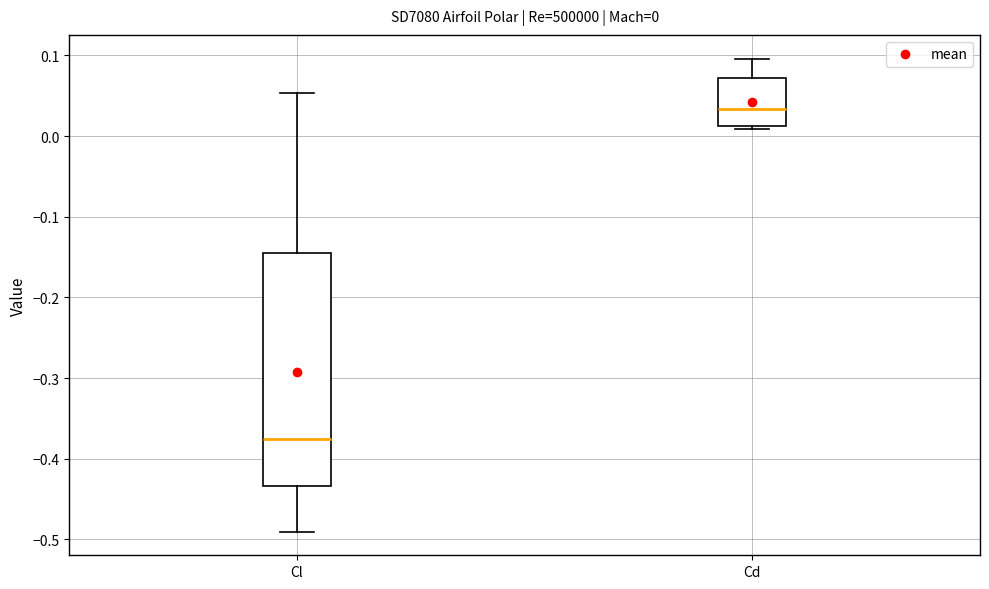

Which box's median line is the lowest?

Cl